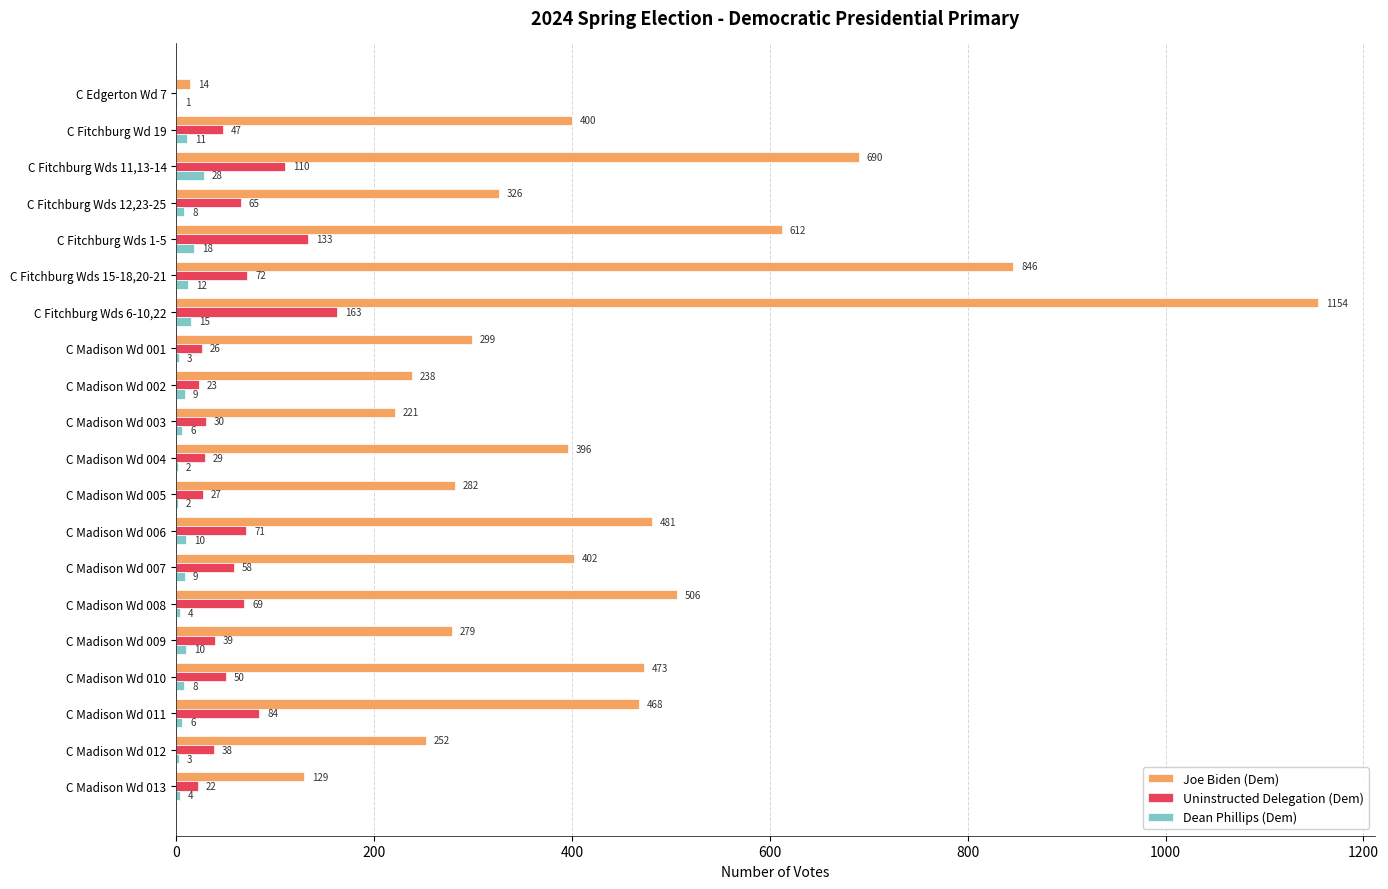

What value does the Joe Biden (Dem) series have at C Madison Wd 001?

299